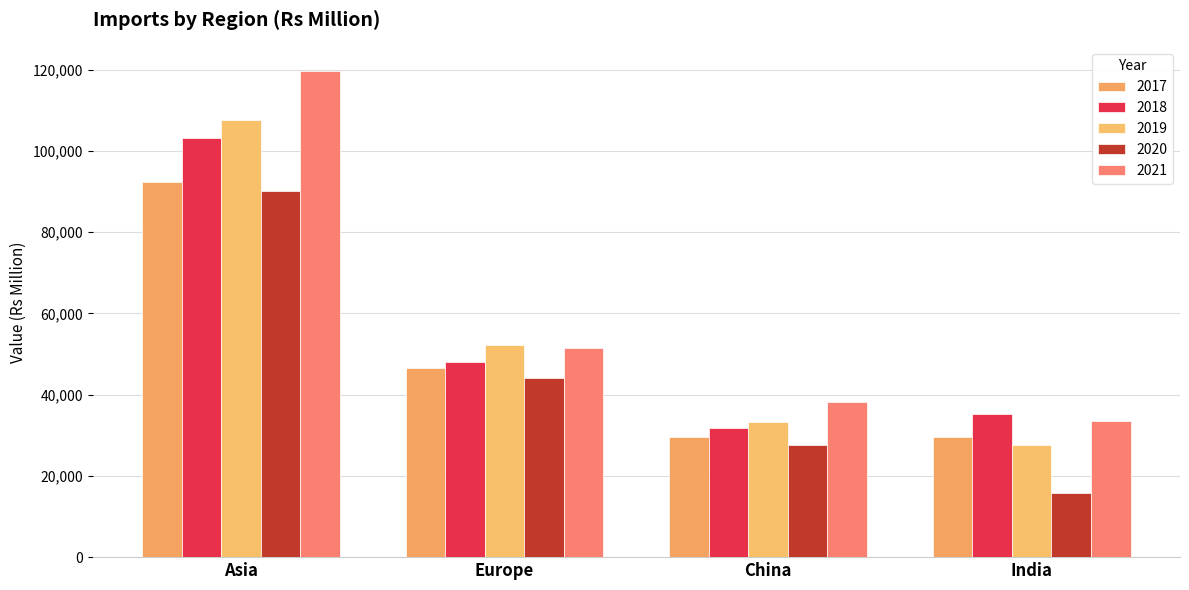

Are the bars grouped side by side (vs. stacked)?

Yes